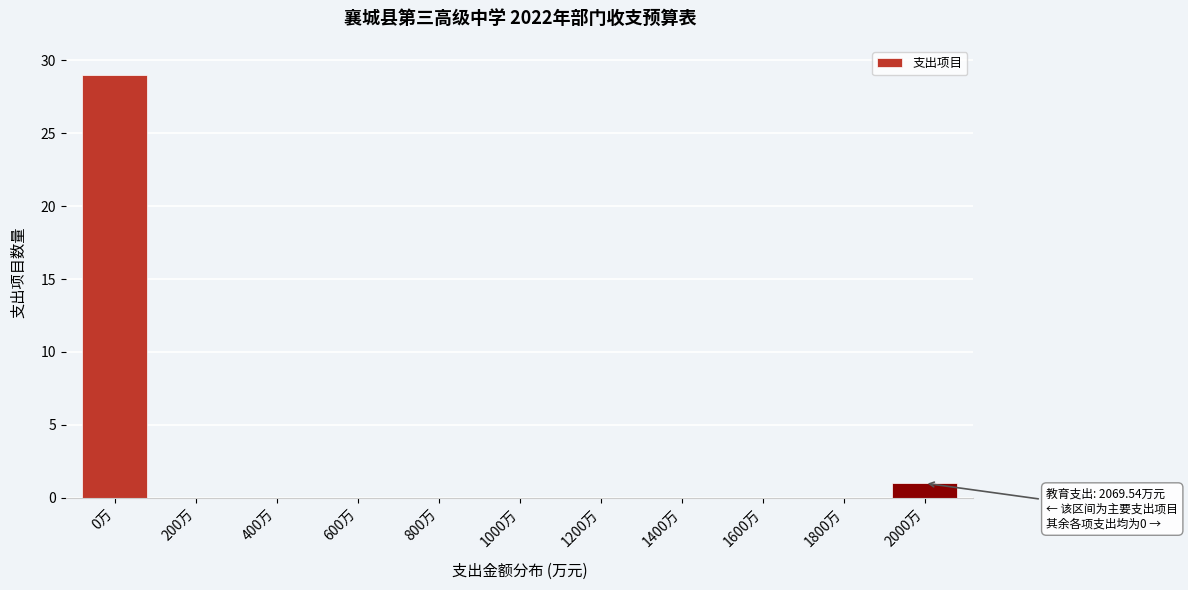

Reading left to right, transcribe all the data shown in this chart.

0万=29	200万=0	400万=0	600万=0	800万=0	1000万=0	1200万=0	1400万=0	1600万=0	1800万=0	2000万=1